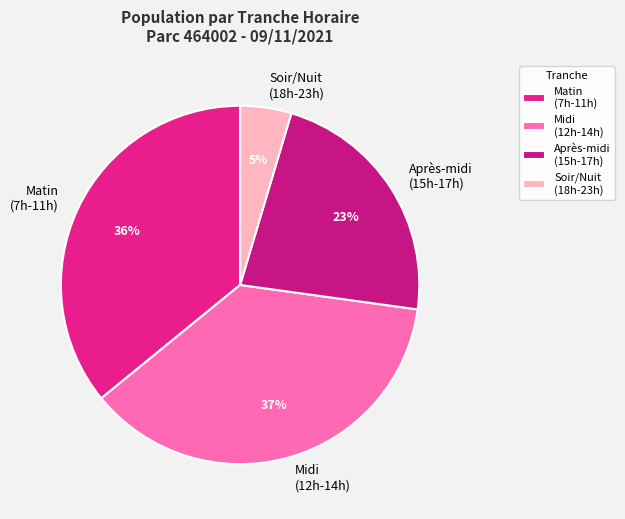

The Midi (12h-14h) slice represents 28% of the pie. True or false?

False